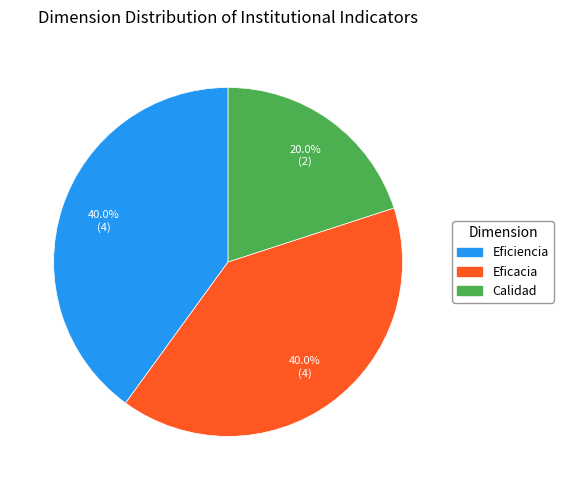

What is the ratio of the value at Calidad to the value at Eficiencia?

0.5